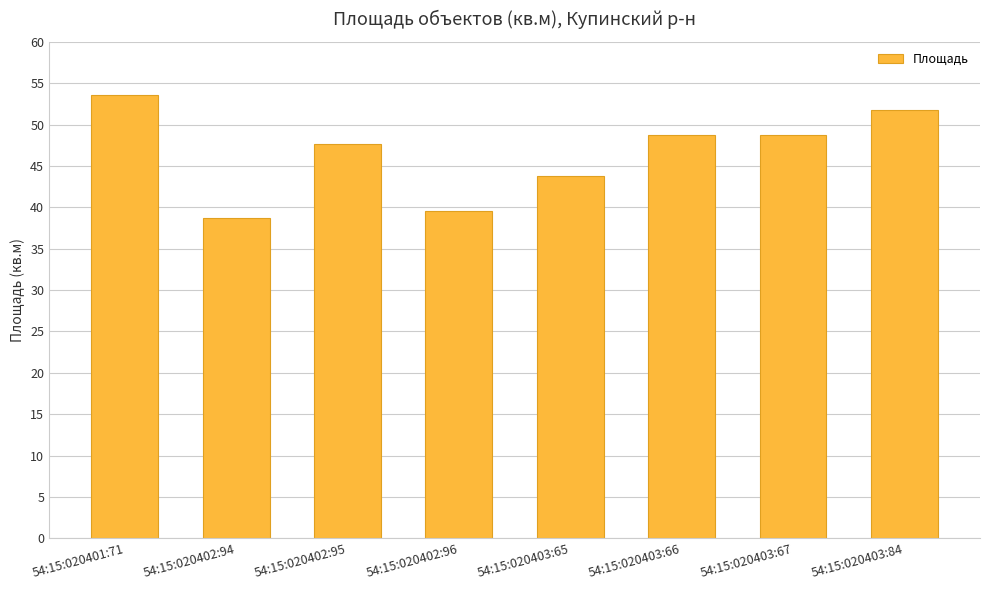

What is the difference between the second highest and minimum values?

13.1